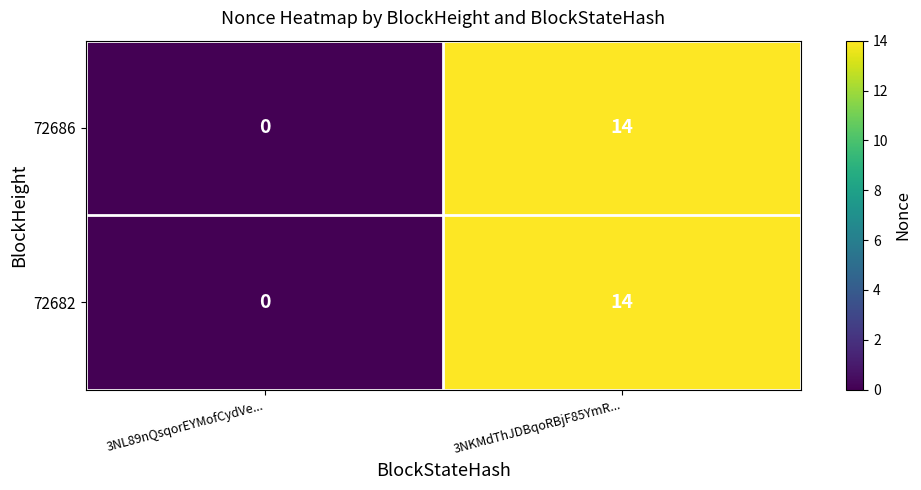

What is the total value across all series at 3NKMdThJDBqoRBjF85YmR...?

28